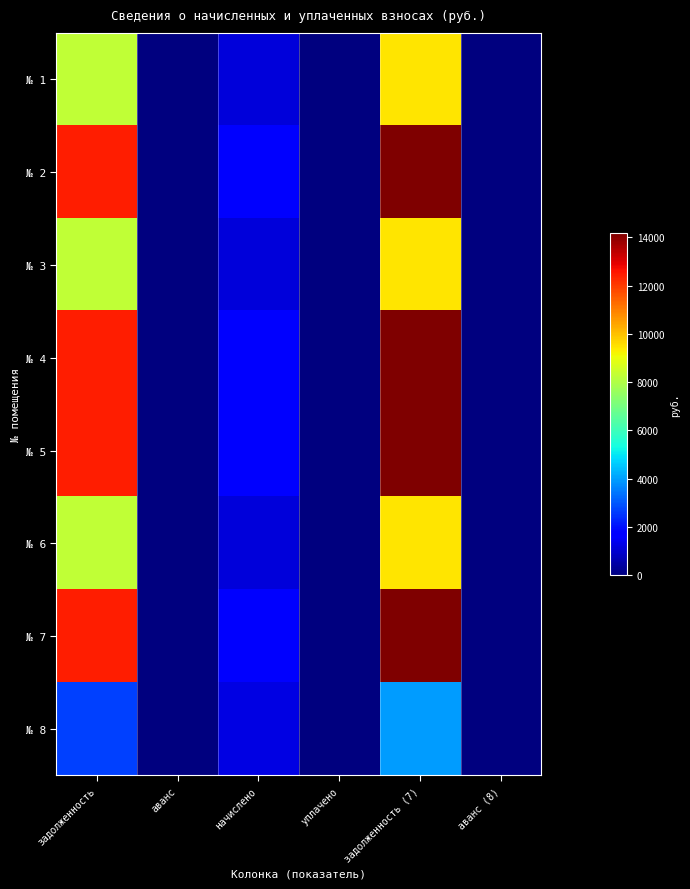

Reading right to left, transcribe all the data shown in this chart.

№ 1: аванс (8)=0.0	задолженность (7)=9456.5	уплачено=0.0	начислено=1152.0	аванс=0.0	задолженность=8304.5
№ 2: аванс (8)=0.0	задолженность (7)=14184.7	уплачено=0.0	начислено=1728.0	аванс=0.0	задолженность=12456.7
№ 3: аванс (8)=0.0	задолженность (7)=9456.5	уплачено=0.0	начислено=1152.0	аванс=0.0	задолженность=8304.5
№ 4: аванс (8)=0.0	задолженность (7)=14184.7	уплачено=0.0	начислено=1728.0	аванс=0.0	задолженность=12456.7
№ 5: аванс (8)=0.0	задолженность (7)=14184.7	уплачено=0.0	начислено=1728.0	аванс=0.0	задолженность=12456.7
№ 6: аванс (8)=0.0	задолженность (7)=9456.5	уплачено=0.0	начислено=1152.0	аванс=0.0	задолженность=8304.5
№ 7: аванс (8)=0.0	задолженность (7)=14184.7	уплачено=0.0	начислено=1728.0	аванс=0.0	задолженность=12456.7
№ 8: аванс (8)=0.0	задолженность (7)=3944.4	уплачено=0.0	начислено=1245.6	аванс=0.0	задолженность=2698.8